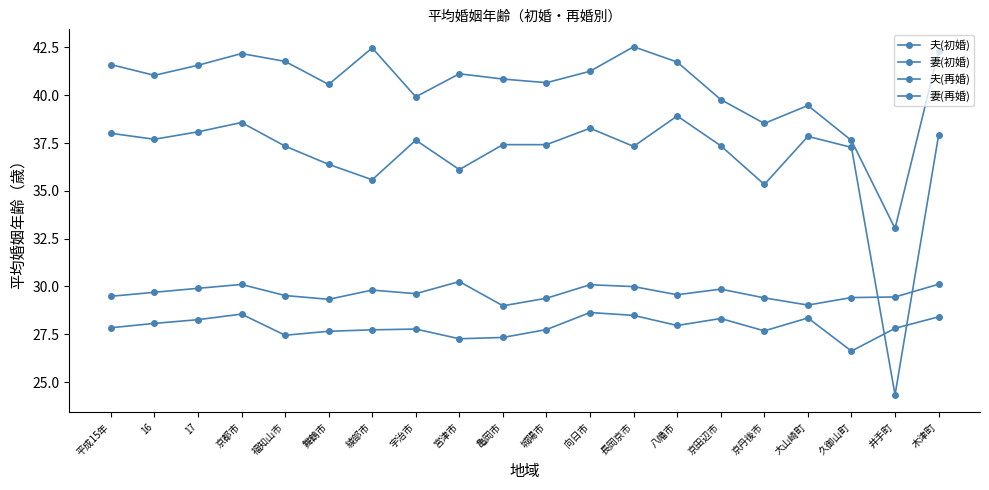

Reading left to right, transcribe all the data shown in this chart.

夫(初婚): 平成15年=29.5	16=29.7	17=29.9	京都市=30.1	福知山市=29.5	舞鶴市=29.3	綾部市=29.8	宇治市=29.6	宮津市=30.3	亀岡市=29.0	城陽市=29.4	向日市=30.1	長岡京市=30.0	八幡市=29.6	京田辺市=29.9	京丹後市=29.4	大山崎町=29.0	久御山町=29.4	井手町=29.5	木津町=30.1
妻(初婚): 平成15年=27.8	16=28.1	17=28.3	京都市=28.6	福知山市=27.5	舞鶴市=27.7	綾部市=27.7	宇治市=27.8	宮津市=27.3	亀岡市=27.3	城陽市=27.7	向日市=28.6	長岡京市=28.5	八幡市=28.0	京田辺市=28.3	京丹後市=27.7	大山崎町=28.4	久御山町=26.6	井手町=27.8	木津町=28.4
夫(再婚): 平成15年=41.6	16=41.0	17=41.6	京都市=42.2	福知山市=41.8	舞鶴市=40.6	綾部市=42.5	宇治市=39.9	宮津市=41.1	亀岡市=40.8	城陽市=40.7	向日市=41.3	長岡京市=42.5	八幡市=41.7	京田辺市=39.8	京丹後市=38.5	大山崎町=39.5	久御山町=37.6	井手町=33.0	木津町=42.3
妻(再婚): 平成15年=38.0	16=37.7	17=38.1	京都市=38.6	福知山市=37.3	舞鶴市=36.4	綾部市=35.6	宇治市=37.6	宮津市=36.1	亀岡市=37.4	城陽市=37.4	向日市=38.3	長岡京市=37.3	八幡市=38.9	京田辺市=37.4	京丹後市=35.3	大山崎町=37.8	久御山町=37.3	井手町=24.3	木津町=37.9